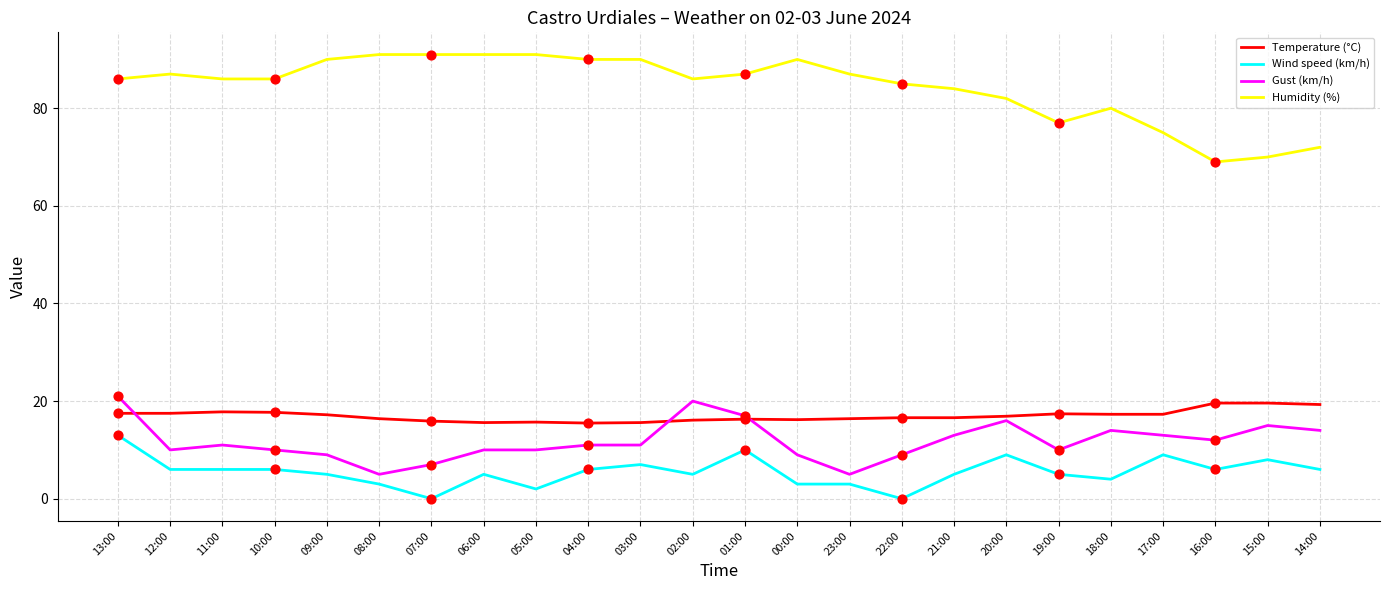

What is the total value across all series at 07:00?

113.9